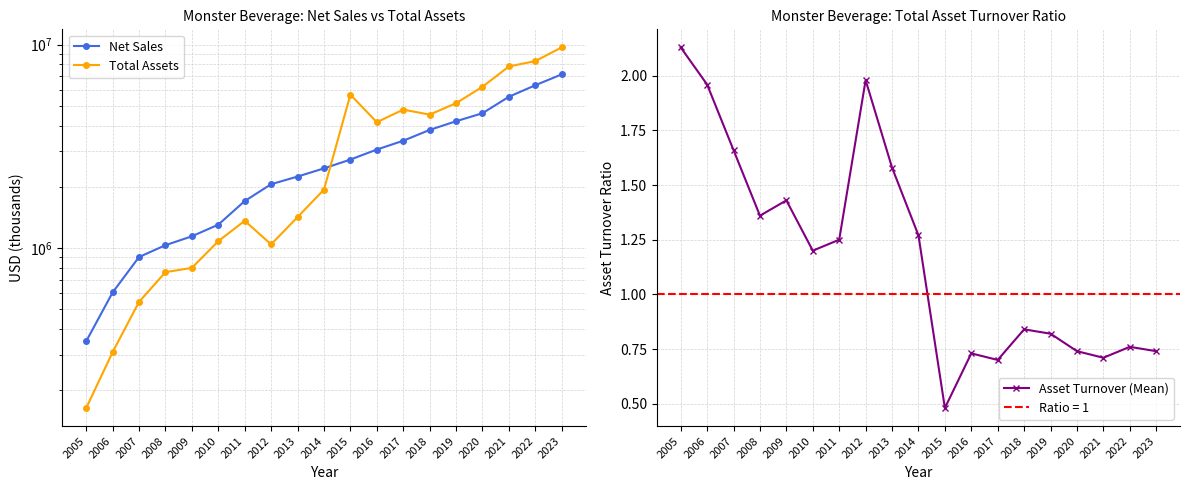

The value of Total Assets at 2022 is 2150907.2. True or false?

False